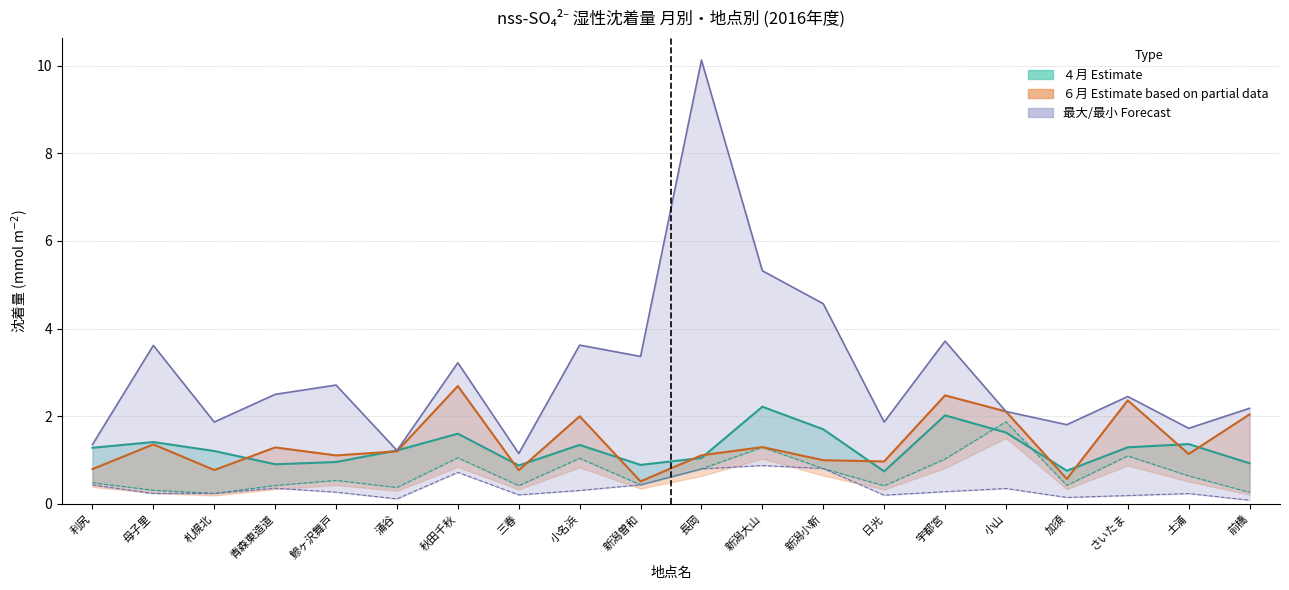

What is the difference between the ６月 values at 日光 and 鰺ヶ沢舞戸?

0.1